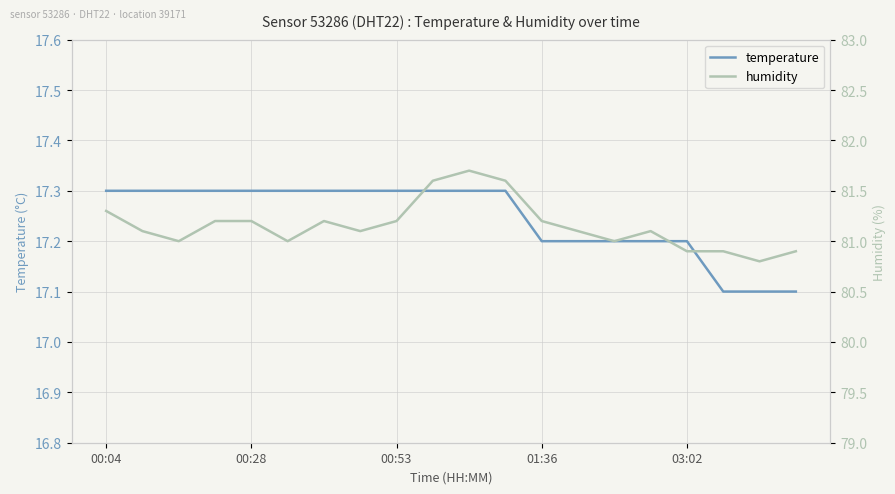

What is the difference between the maximum and minimum values in the humidity series?

0.9